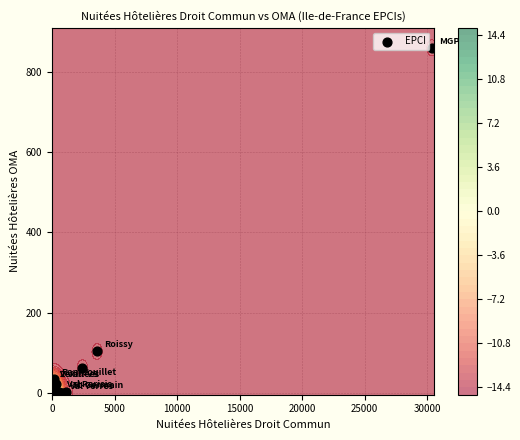

Is it true that the value at 11 is -412?

False